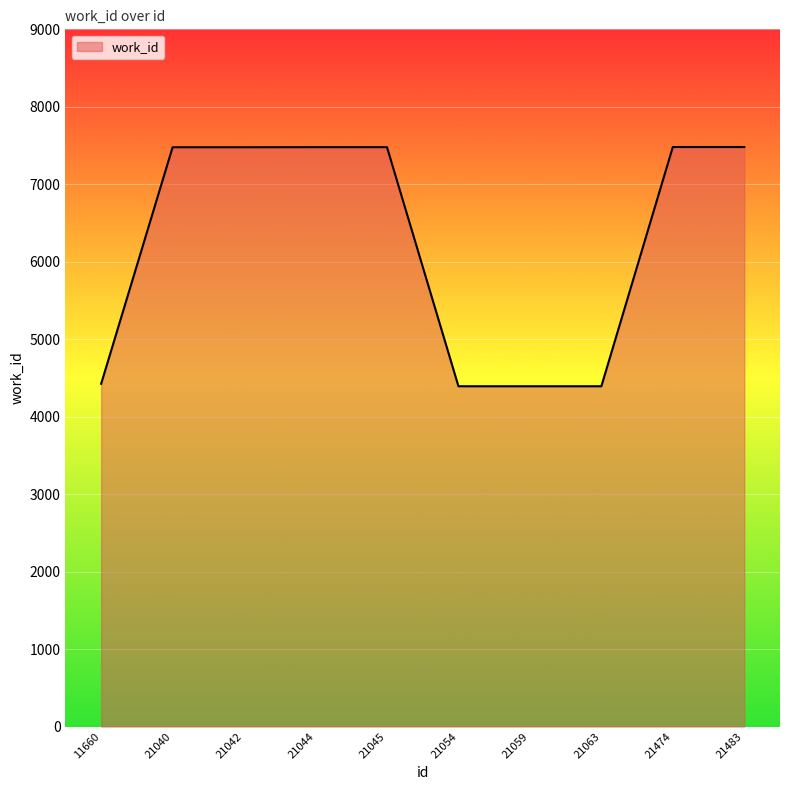

What is the approximate value at 21040?

7478